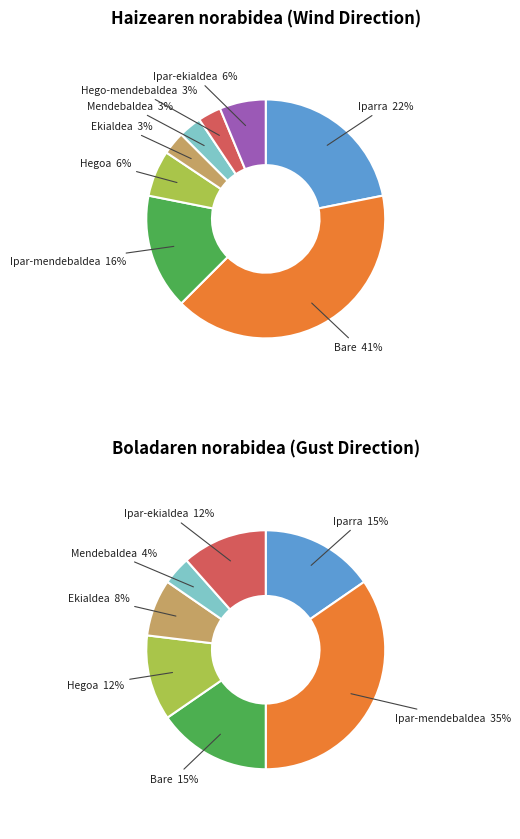

What is the smallest slice in the pie chart?

Ekialdea